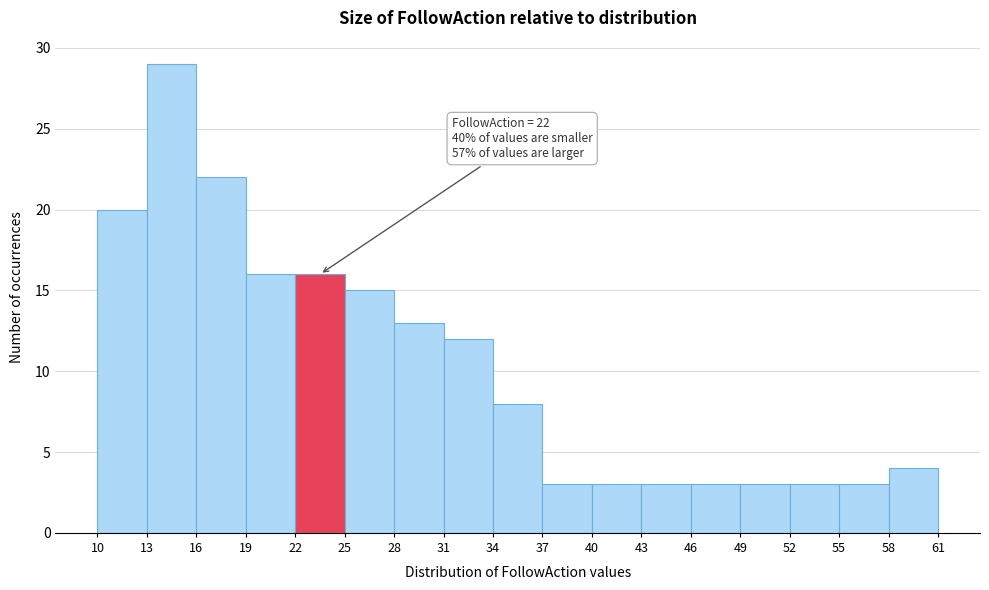

Which range on the x-axis has the tallest bar?

13 to 16